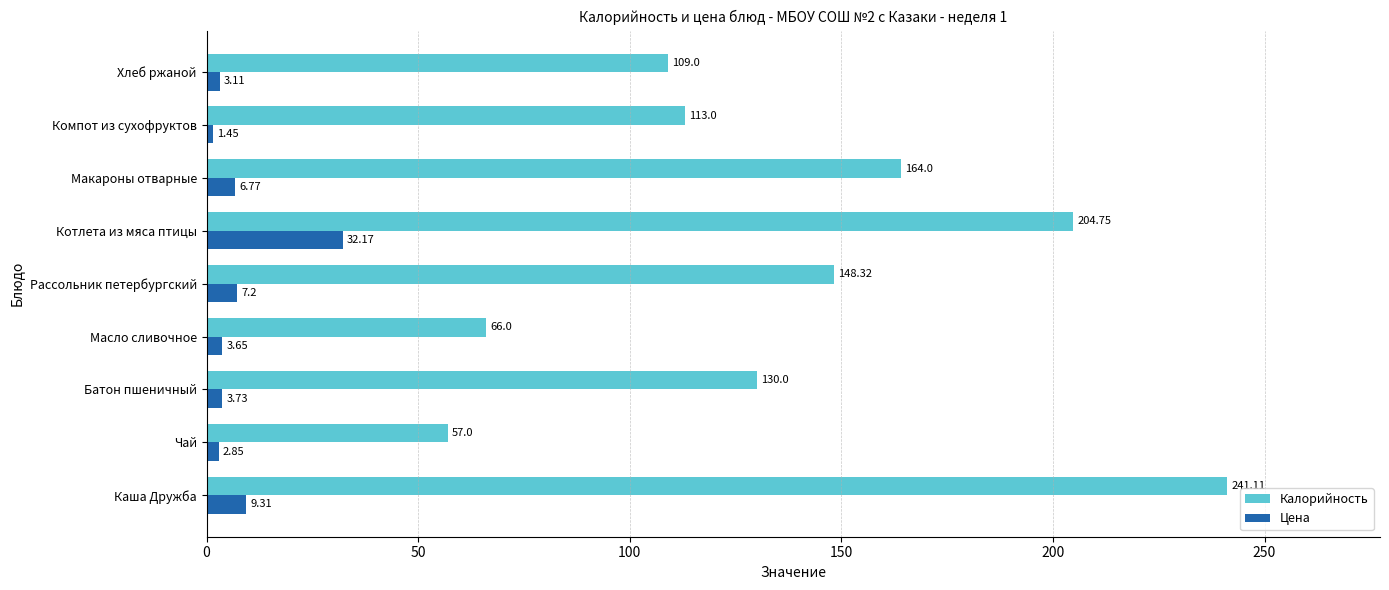

Where is Калорийность nearest to the value 149?

Рассольник петербургский